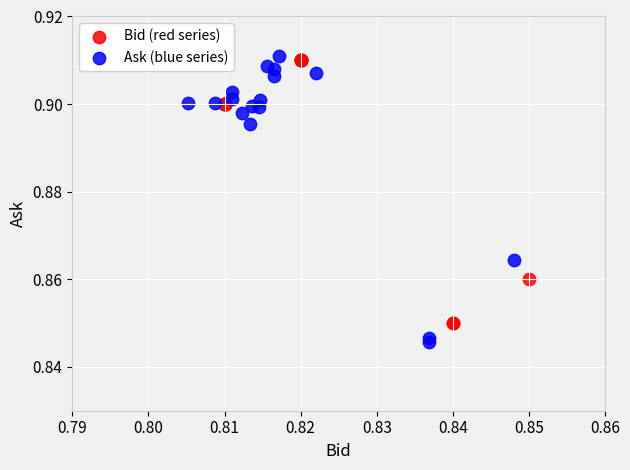

Which series reaches the maximum Y coordinate?

Ask (blue series)